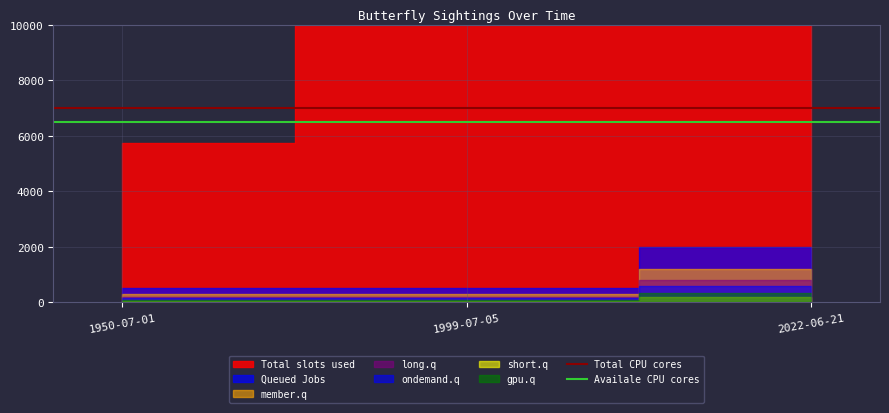

The Availale CPU cores series shows 6500 at 1950-07-01. True or false?

True